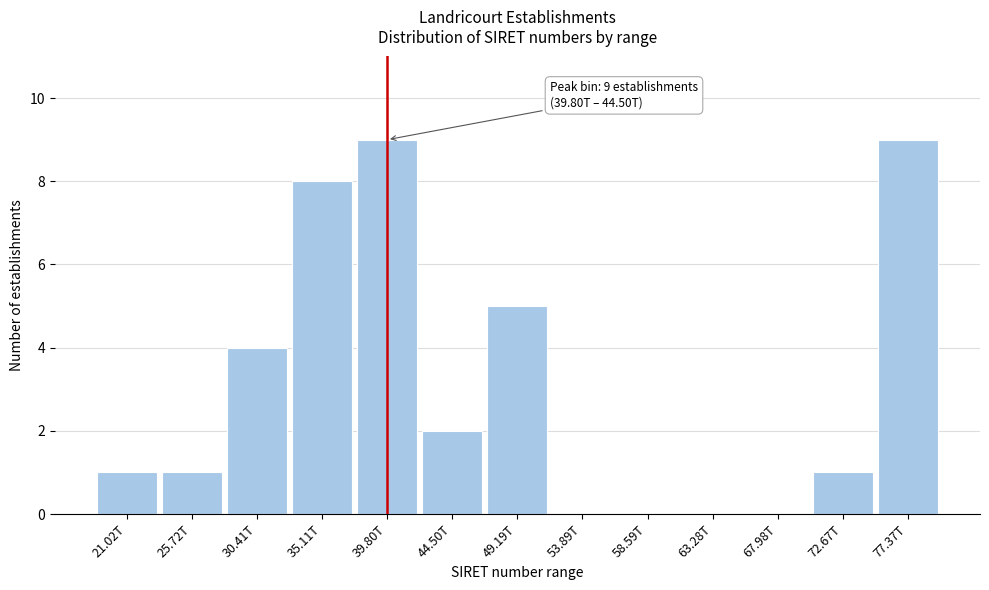

Reading left to right, list all the values displayed in this chart.

21.02T=1	25.72T=1	30.41T=4	35.11T=8	39.80T=9	44.50T=2	49.19T=5	53.89T=0	58.59T=0	63.28T=0	67.98T=0	72.67T=1	77.37T=9